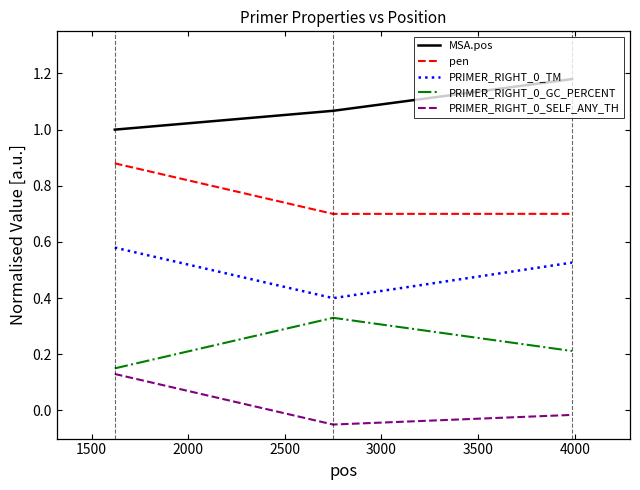

What is the minimum value for pen?

0.7